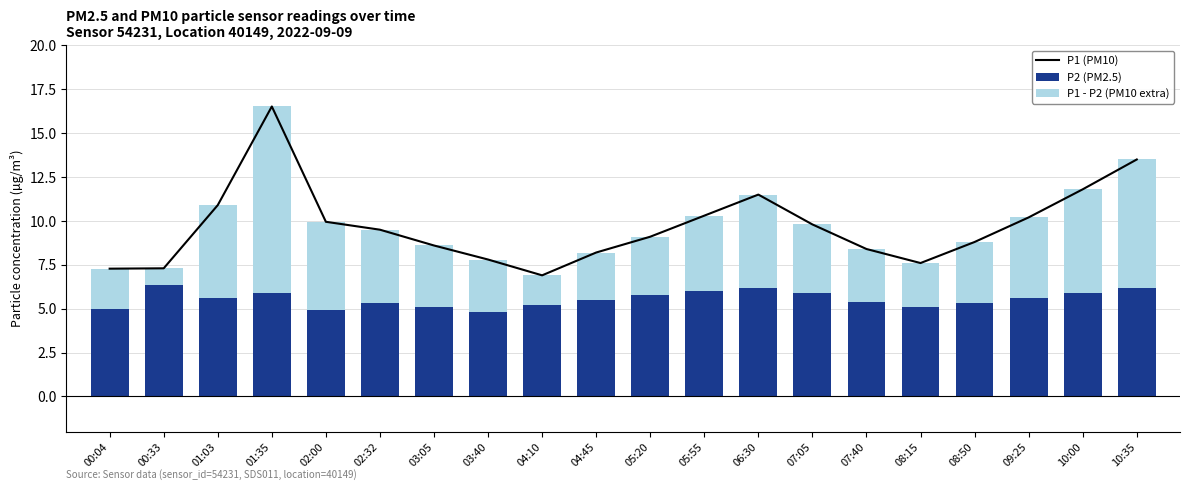

Reading left to right, extract all data points from this chart.

P1 (PM10): 7.3	7.3	10.9	16.5	9.9	9.5	8.6	7.8	6.9	8.2	9.1	10.3	11.5	9.8	8.4	7.6	8.8	10.2	11.8	13.5
P2 (PM2.5): 5.0	6.3	5.6	5.9	4.9	5.3	5.1	4.8	5.2	5.5	5.8	6.0	6.2	5.9	5.4	5.1	5.3	5.6	5.9	6.2
P1 - P2 (PM10 extra): 2.3	1.0	5.3	10.6	5.0	4.2	3.5	3.0	1.7	2.7	3.3	4.3	5.3	3.9	3.0	2.5	3.5	4.6	5.9	7.3